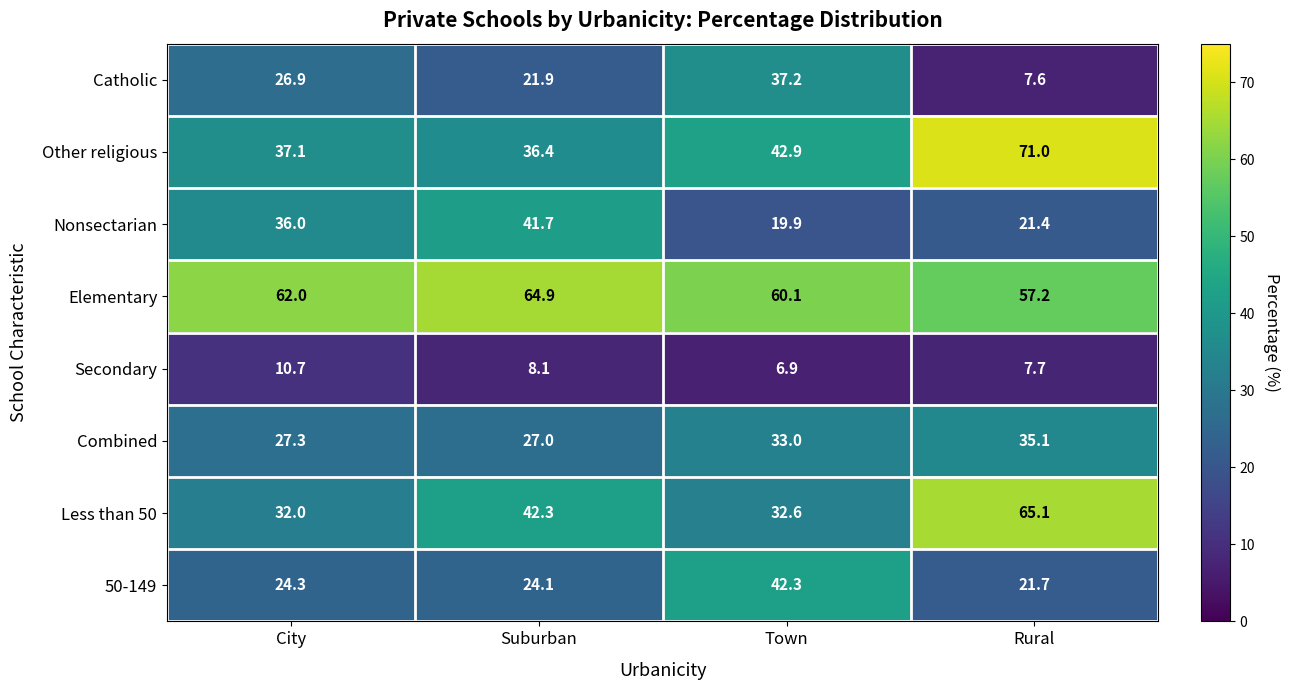

What is the difference between the highest and lowest values at Suburban?

56.8